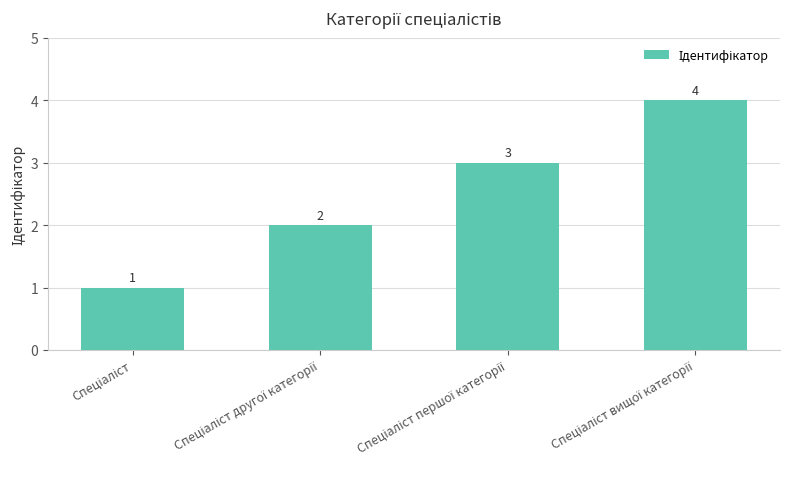

What is the maximum value shown in the chart?

4